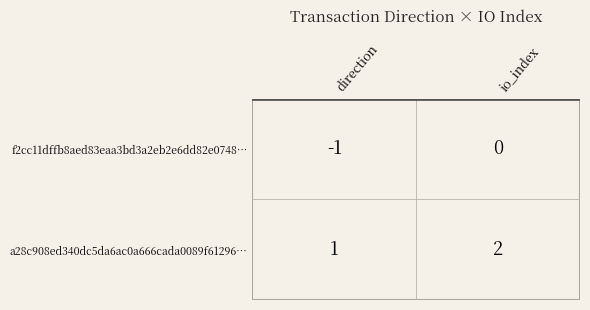

What is the difference between the a28c908ed340dc5da6ac0a666cada0089f61296 values at 1 and 0?

1